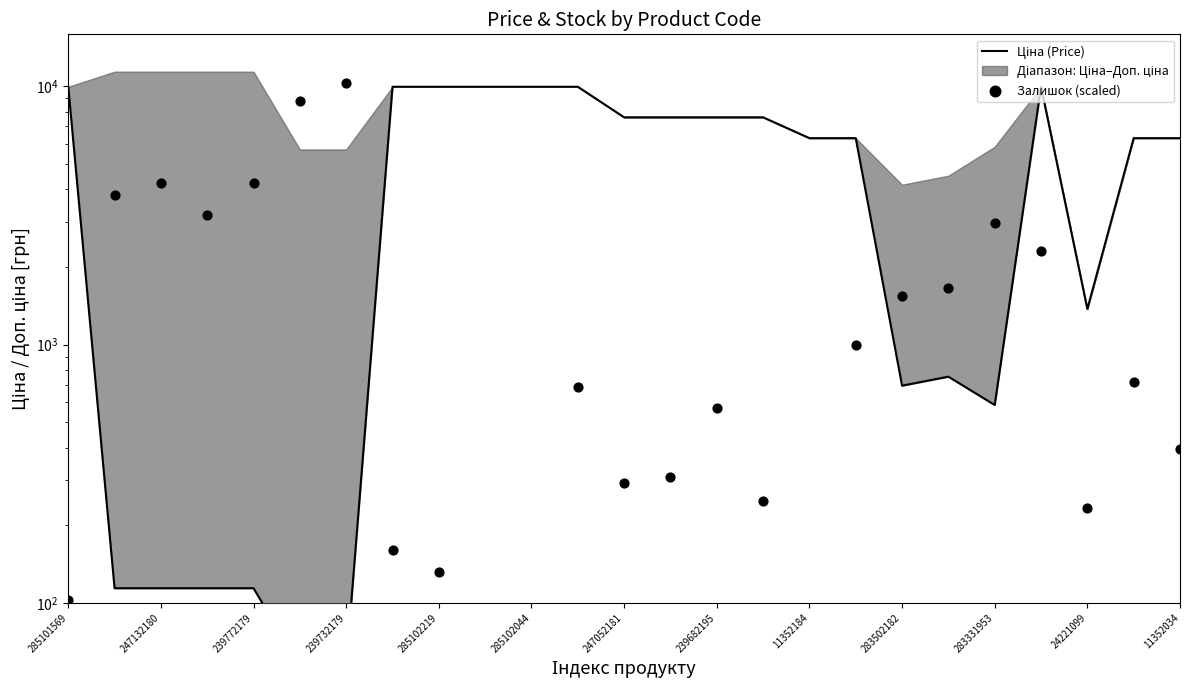

Which series contains the lowest Y value?

Залишок (scaled)